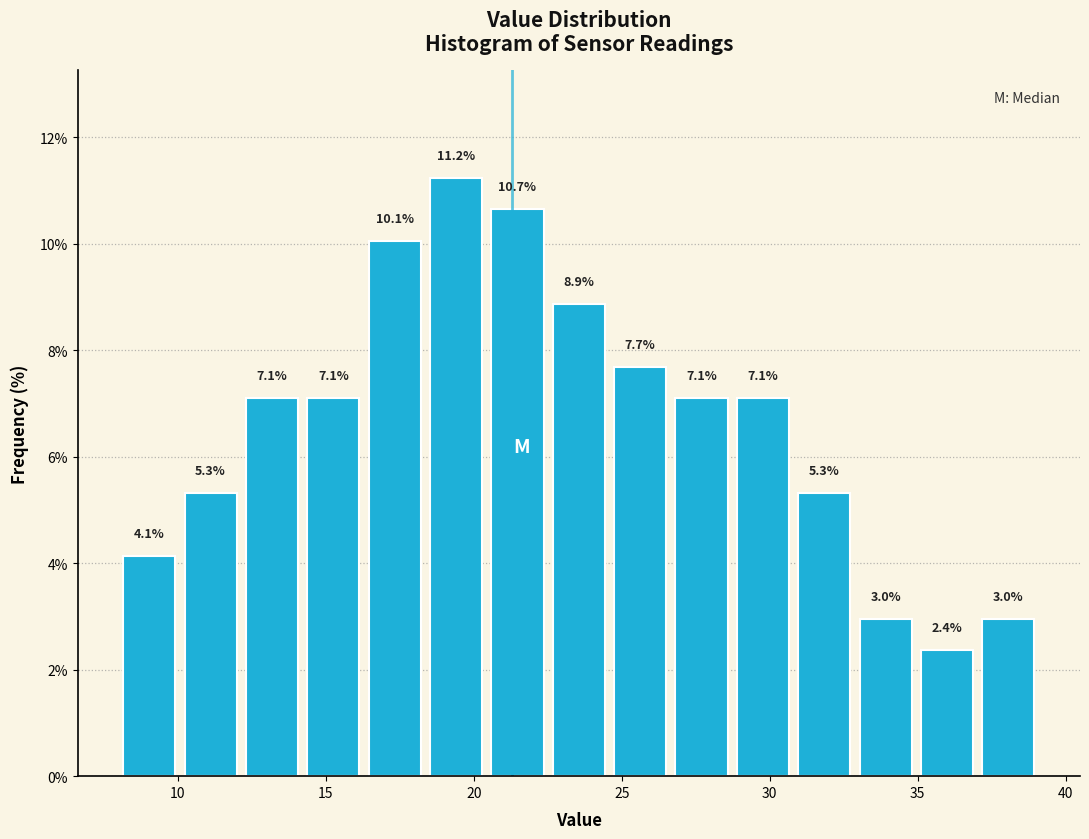

Reading left to right, transcribe this chart: for each bar, give the range it covers on the x-axis and its height. The bar edges are not printed on the chart, so give them approximately, as read against the axis.

8.0 to 10.0: 4.1
10.0 to 12.0: 5.3
12.0 to 14.0: 7.1
14.0 to 16.5: 7.1
16.5 to 18.5: 10.1
18.5 to 20.5: 11.2
20.5 to 22.5: 10.7
22.5 to 24.5: 8.9
24.5 to 26.5: 7.7
26.5 to 28.5: 7.1
28.5 to 31.0: 7.1
31.0 to 33.0: 5.3
33.0 to 35.0: 3.0
35.0 to 37.0: 2.4
37.0 to 39.0: 3.0